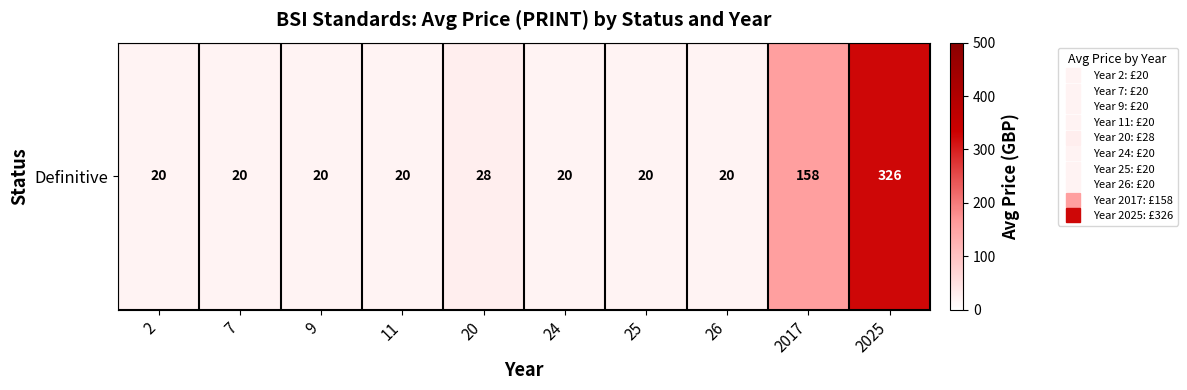

What is the difference between the maximum and minimum values?

305.8